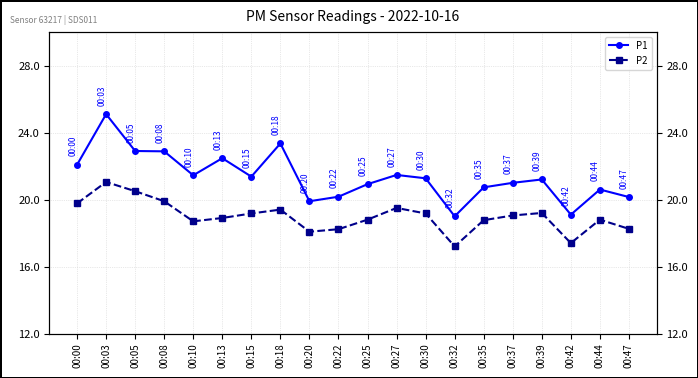

Is the value of P2 at 00:05 greater than the value of P1 at 00:30?

No